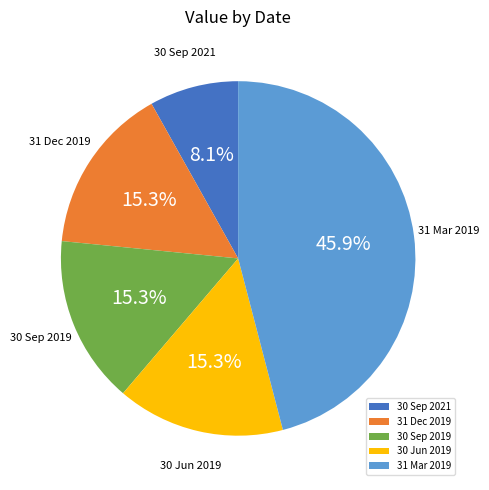

Does 31 Mar 2019 represent more than half of the total?

No